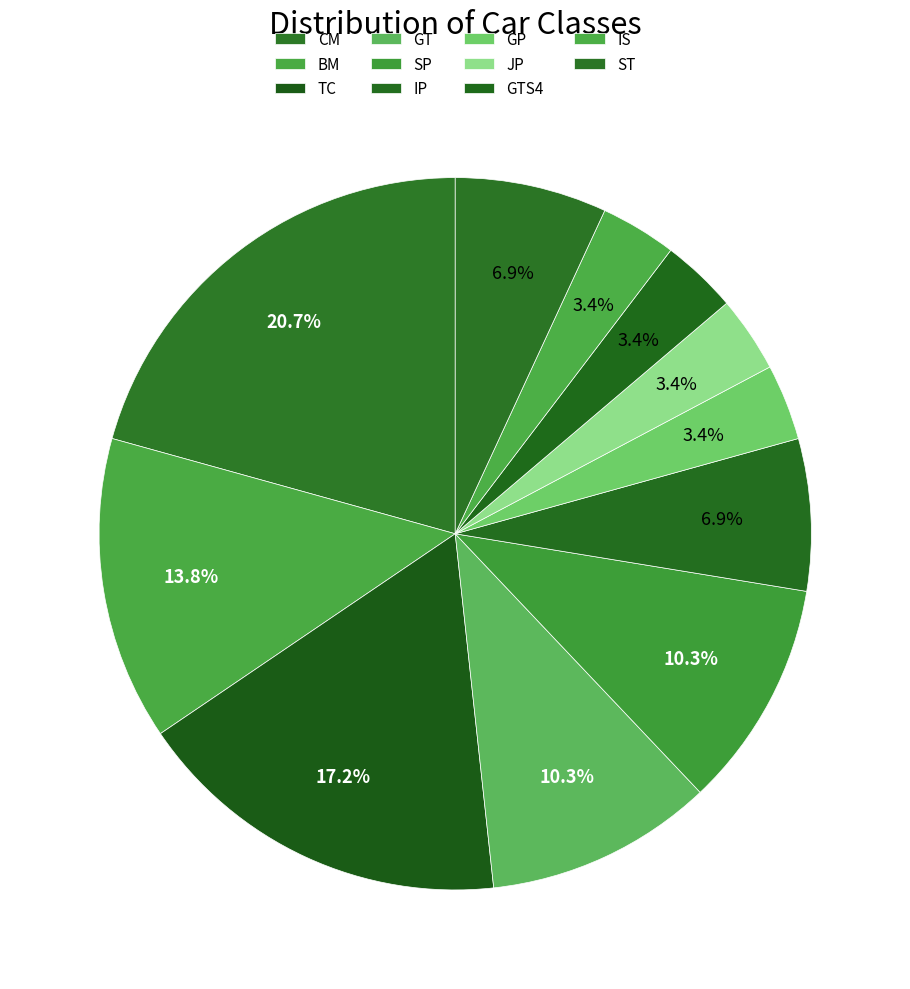

What percentage is NOT represented by GT?

89.7%